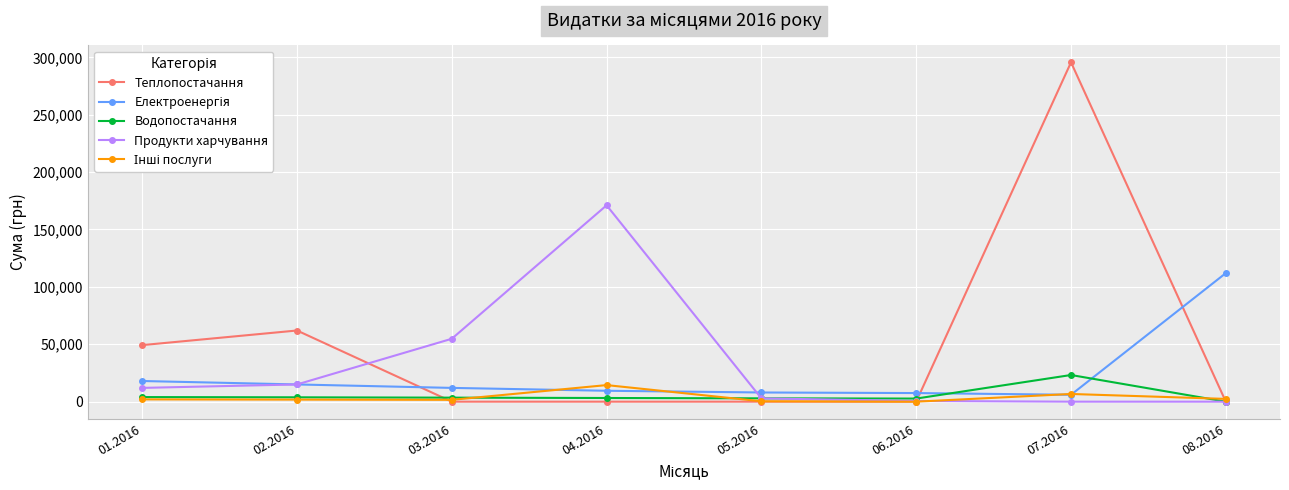

Where is the first local maximum for Теплопостачання?

02.2016